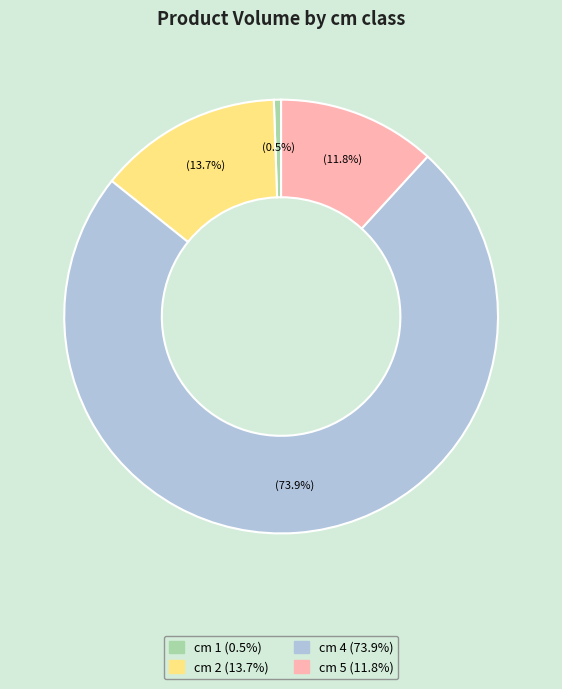

Is there any slice that represents more than half of the pie?

Yes